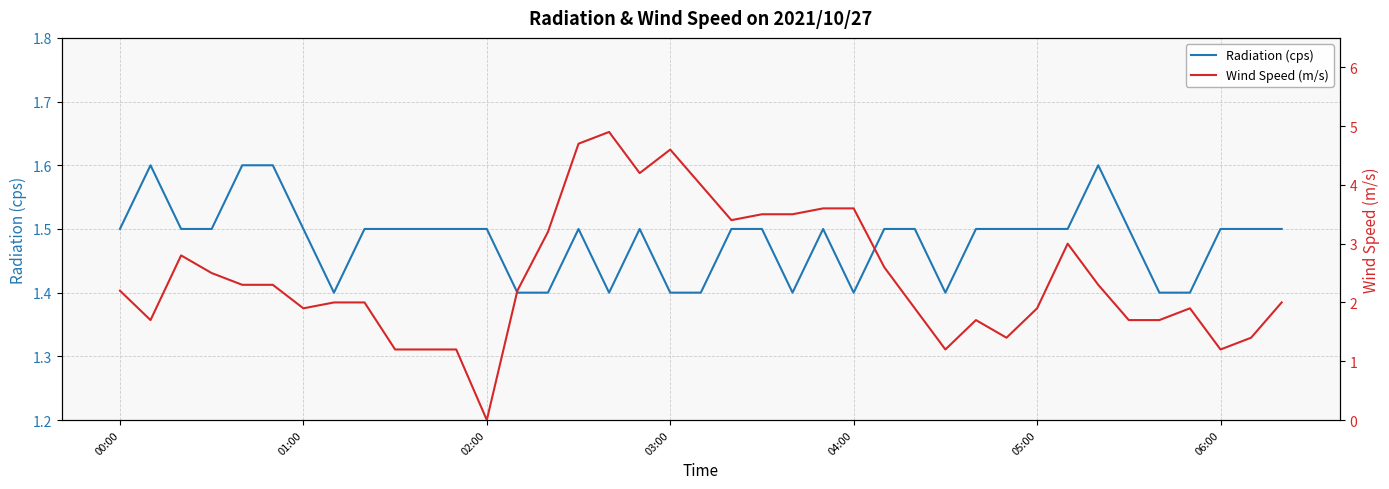

What position from the left is 14?

15